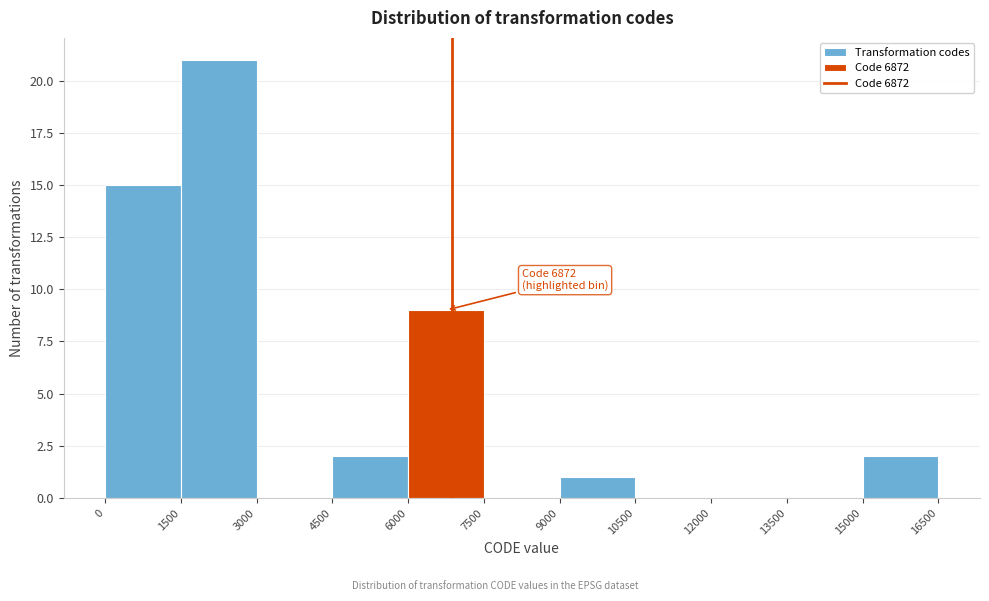

Over which range of the x-axis is the bar tallest?

1500 to 3000